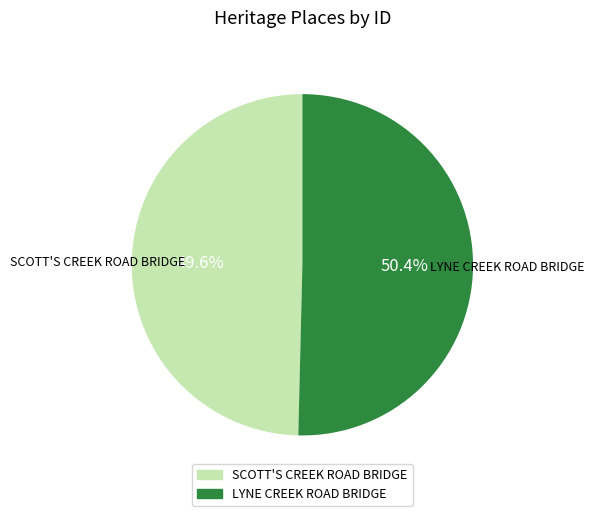

Is there a majority slice in this chart?

Yes